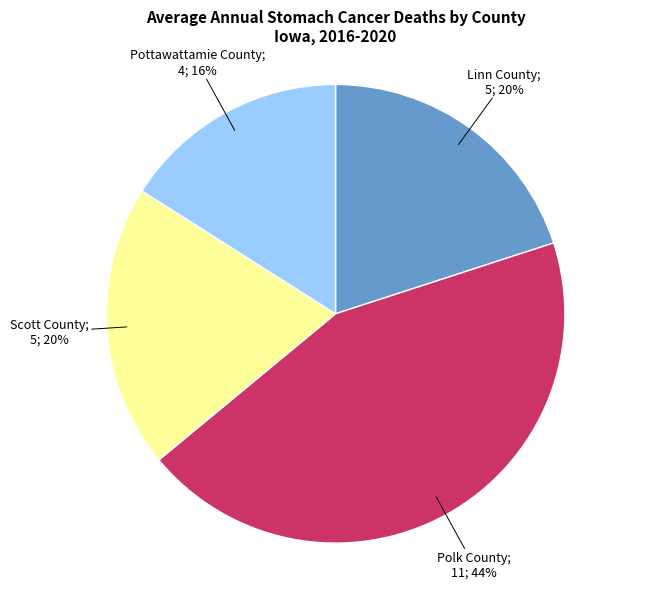

Count the number of slices in the pie.

4